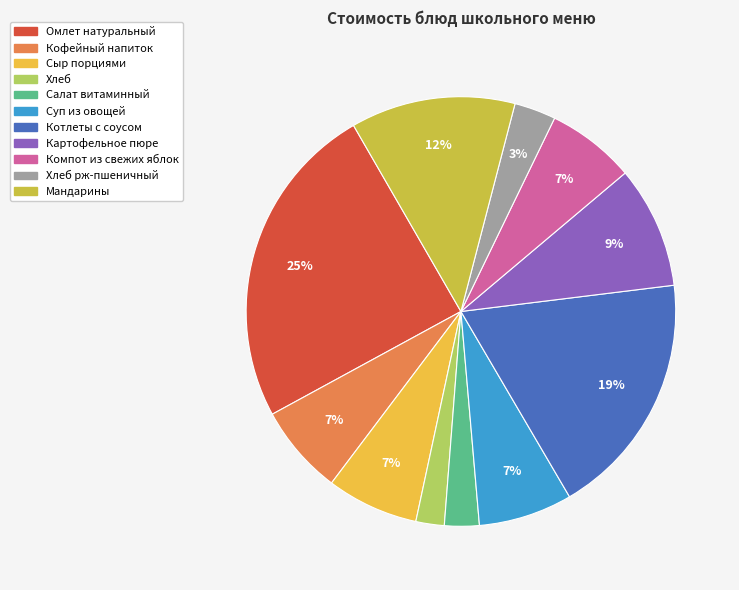

Count the number of slices in the pie.

11